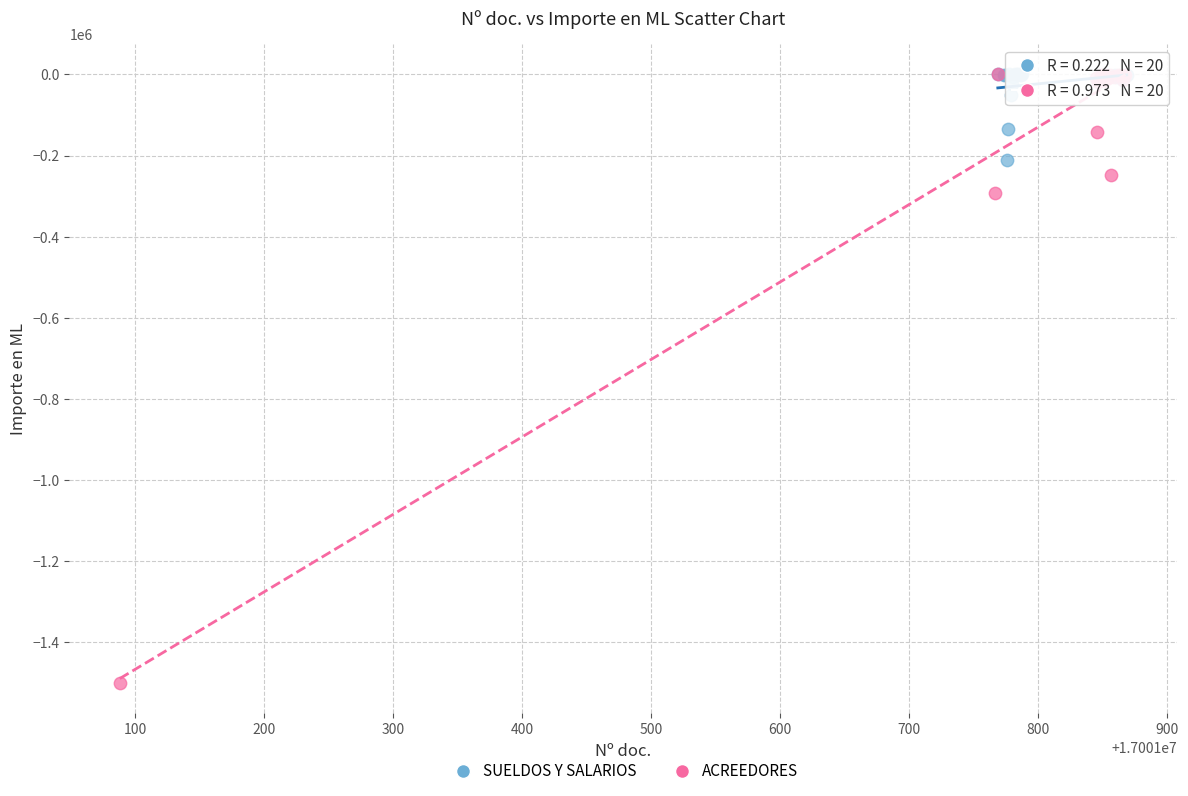

Which series contains the lowest Y value?

ACREEDORES